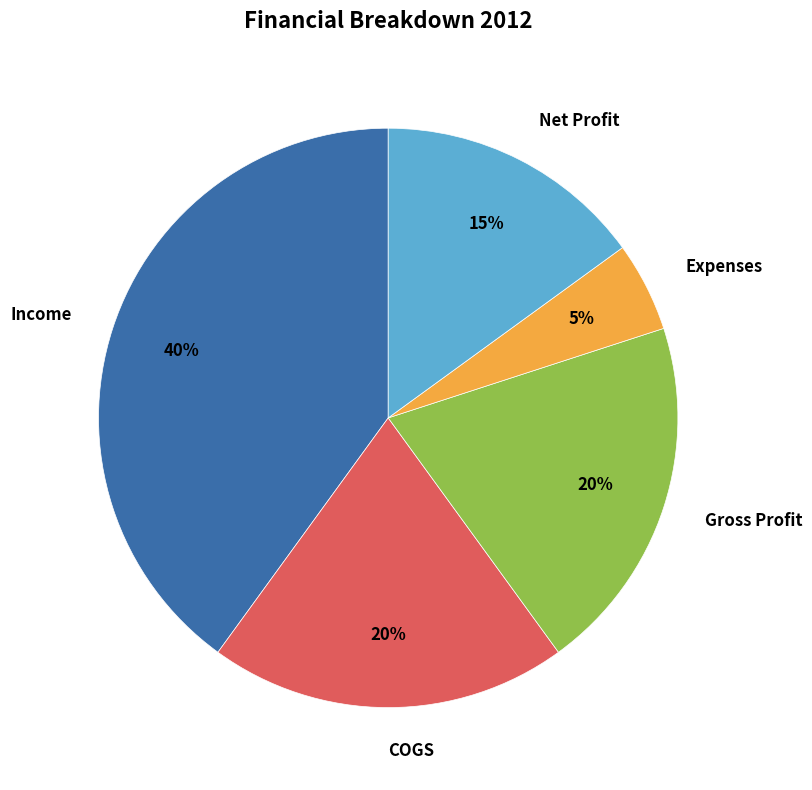

What is the largest slice in the pie chart?

Income